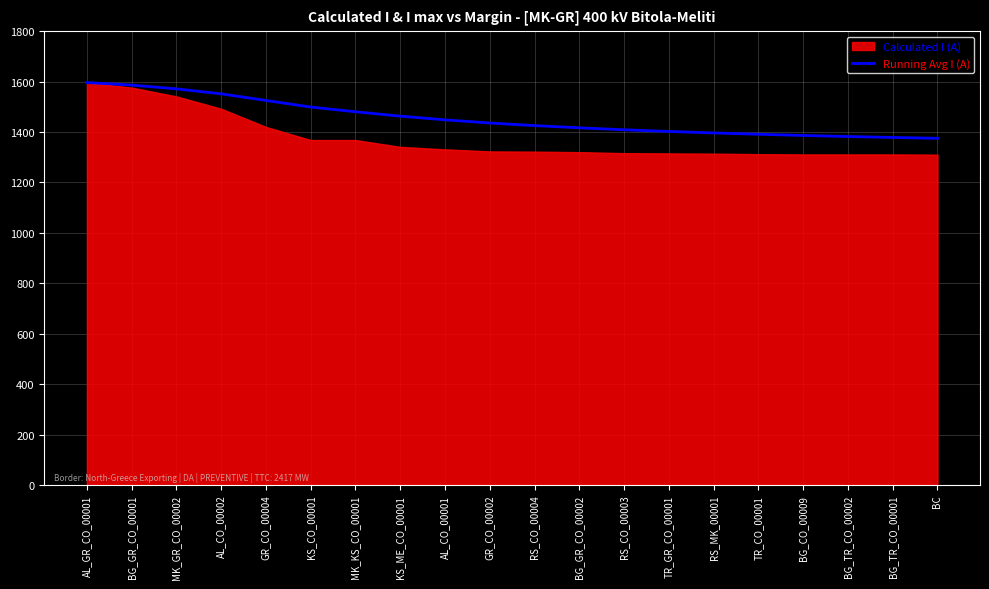

The chart shows a value of 2338.5 at BC. True or false?

False